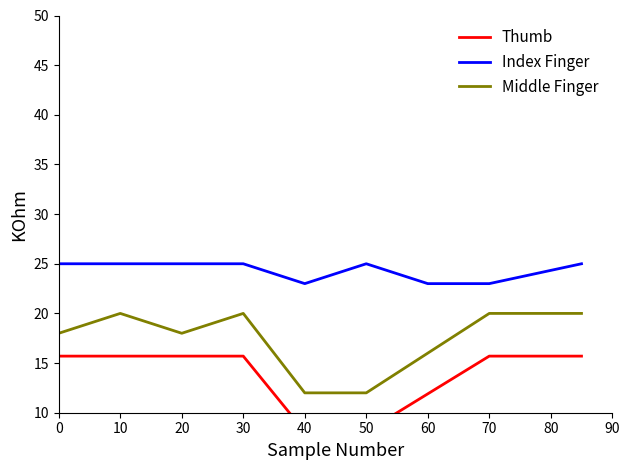

What is the sum of the Index Finger values at 30 and 20?

50